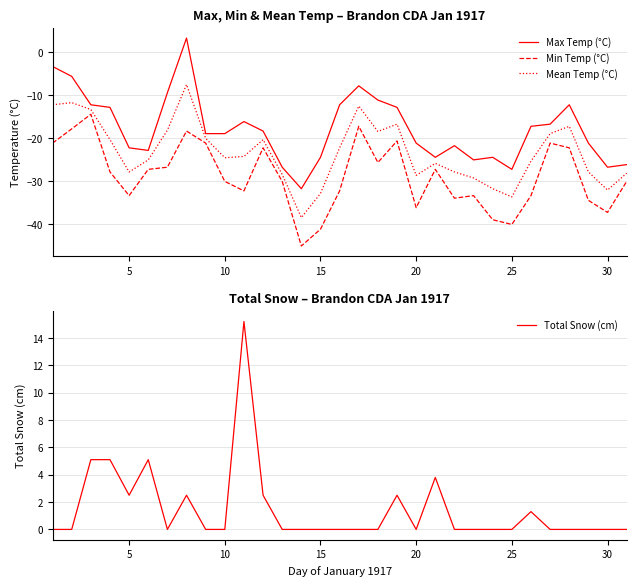

What are all the series names shown in the legend?

Max Temp (°C), Min Temp (°C), Mean Temp (°C), Total Snow (cm)